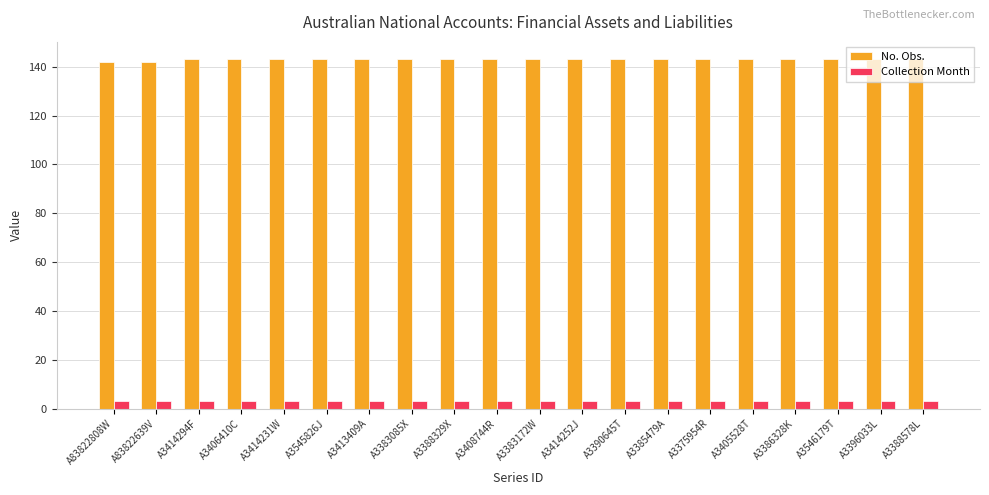

What is the label of the 12th bar from the right?

A3388329X